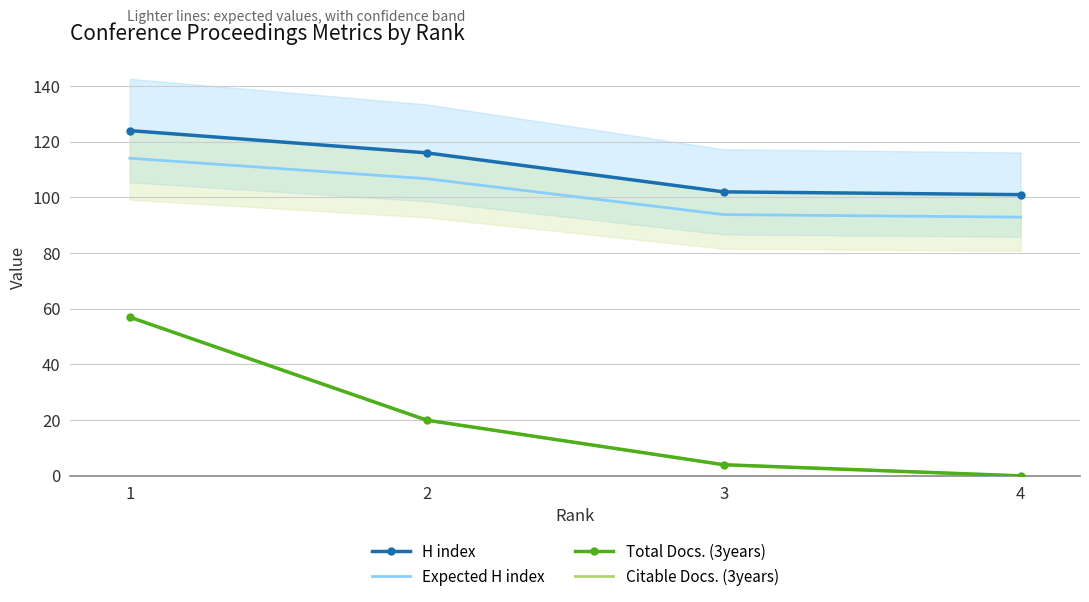

At which label does Total Docs. (3years) first exceed 20?

1